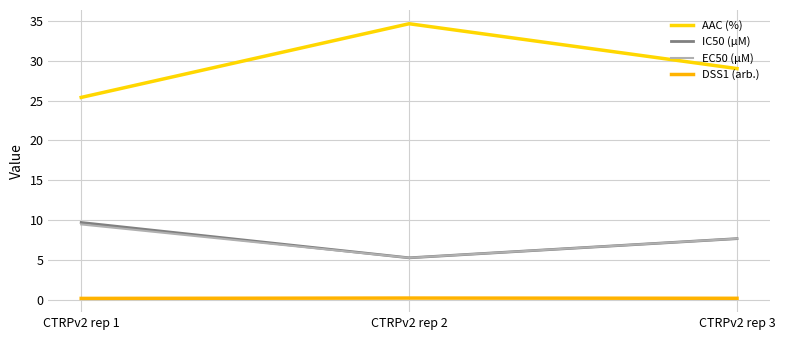

List the series in order of their peak value, highest first.

AAC (%), IC50 (µM), EC50 (µM), DSS1 (arb.)